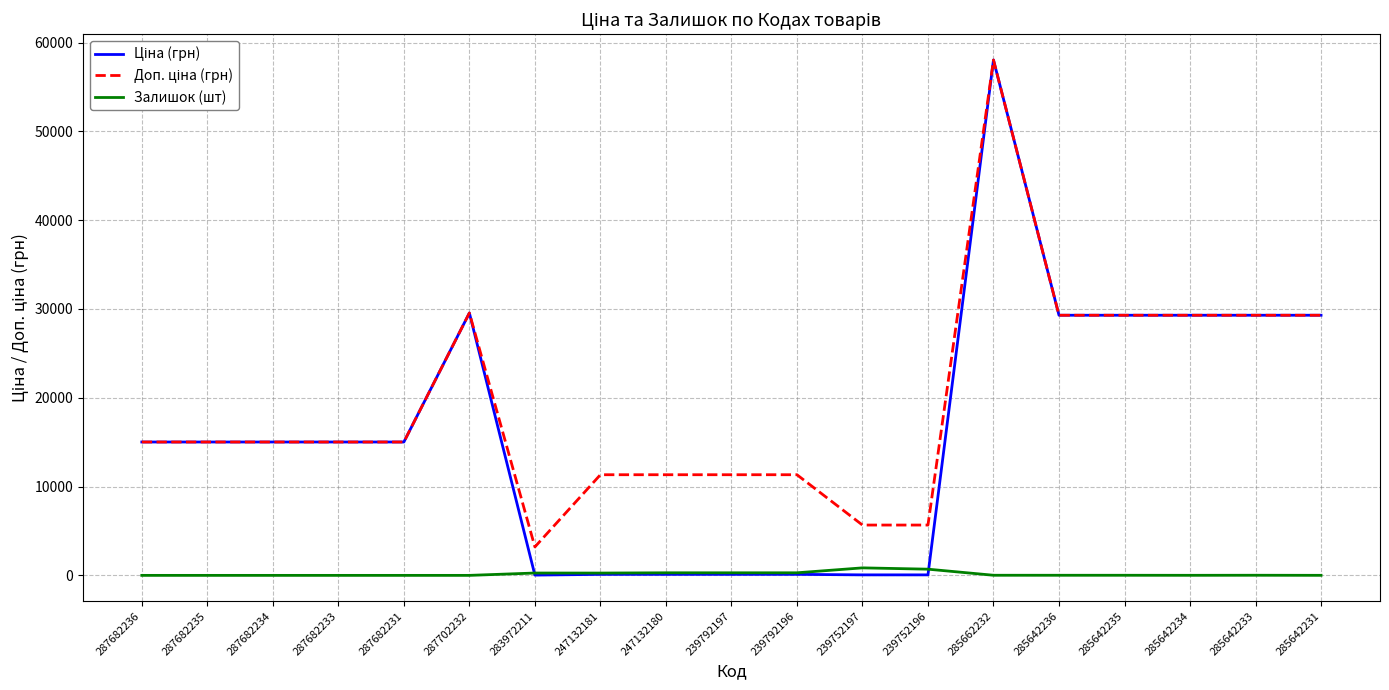

At which category is the sum across all series the highest?

285662232